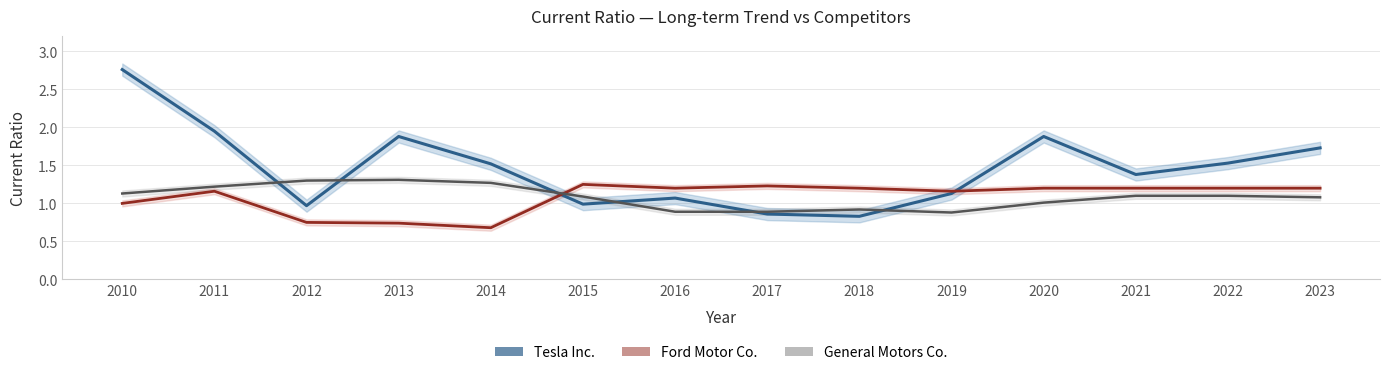

At which category is the sum across all series the highest?

2010